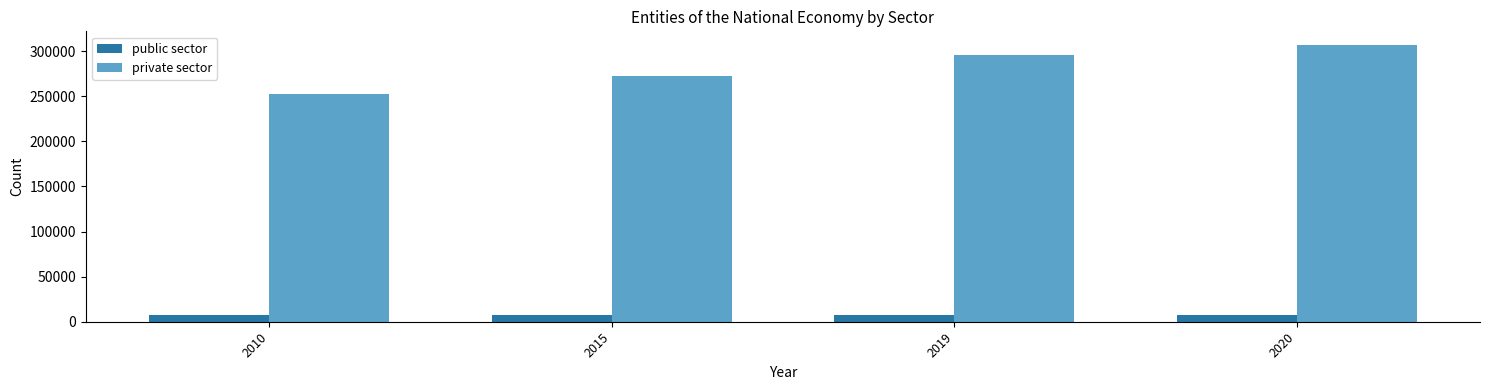

List the labels in order of private sector value, largest first.

2020, 2019, 2015, 2010